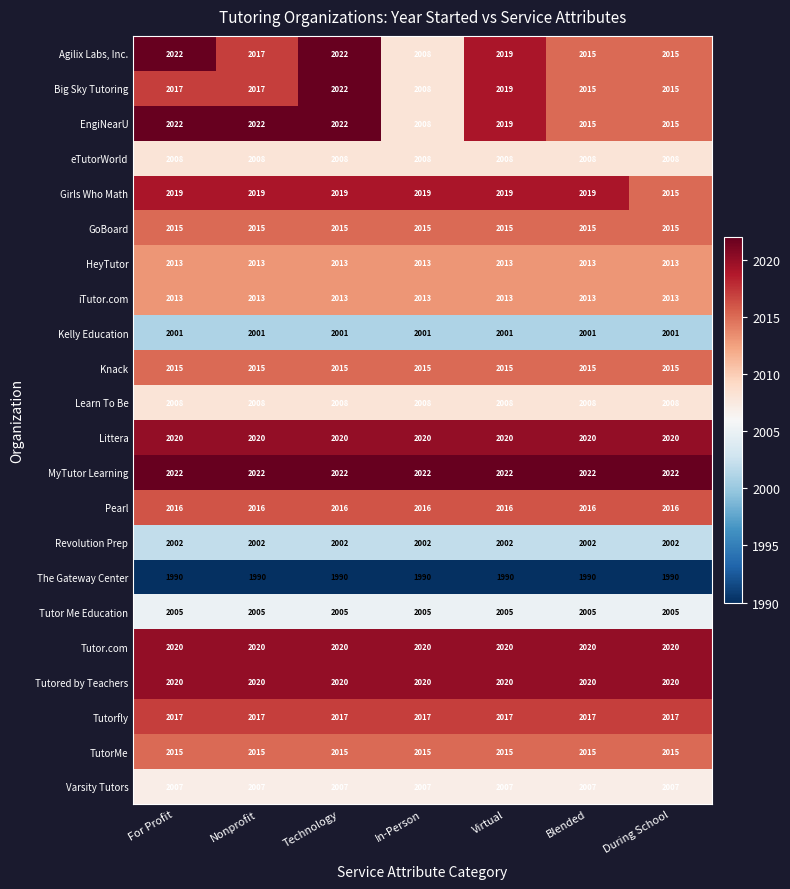

At how many categories does at least one series exceed 2004?

7